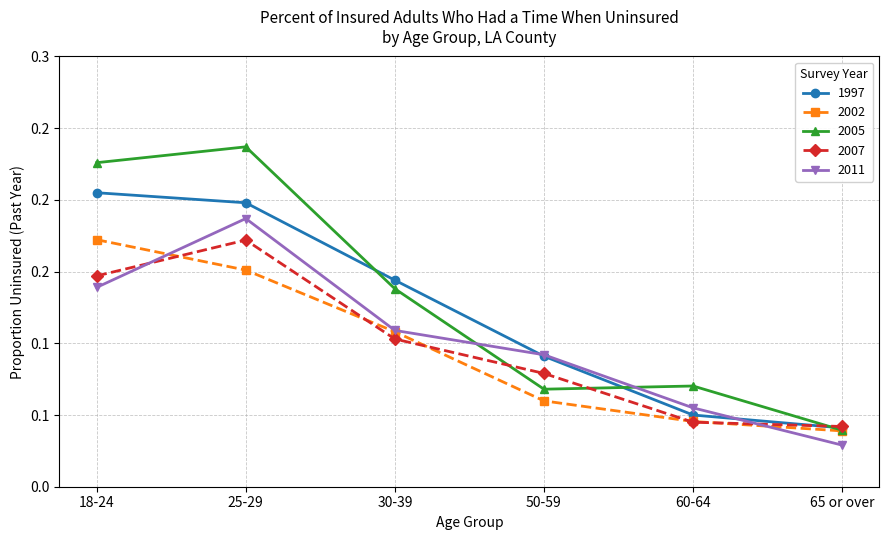

True or false: 2002 and 1997 intersect in this chart.

False